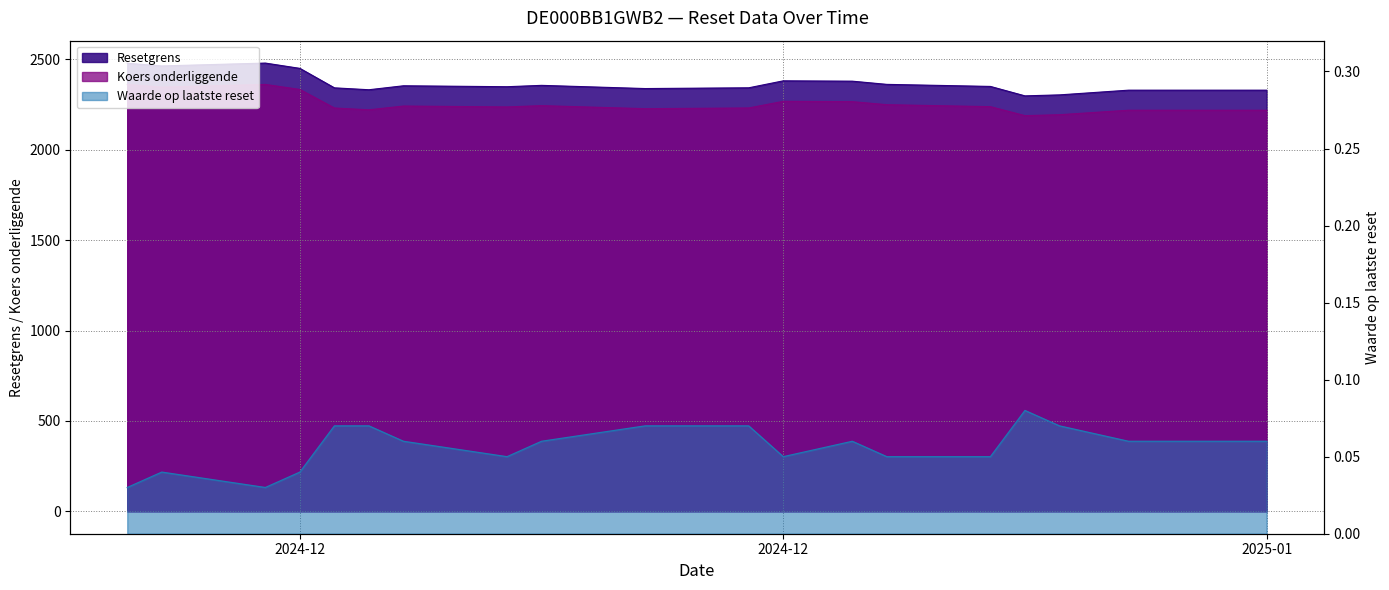

At which category is the sum across all series the highest?

2024-12-16